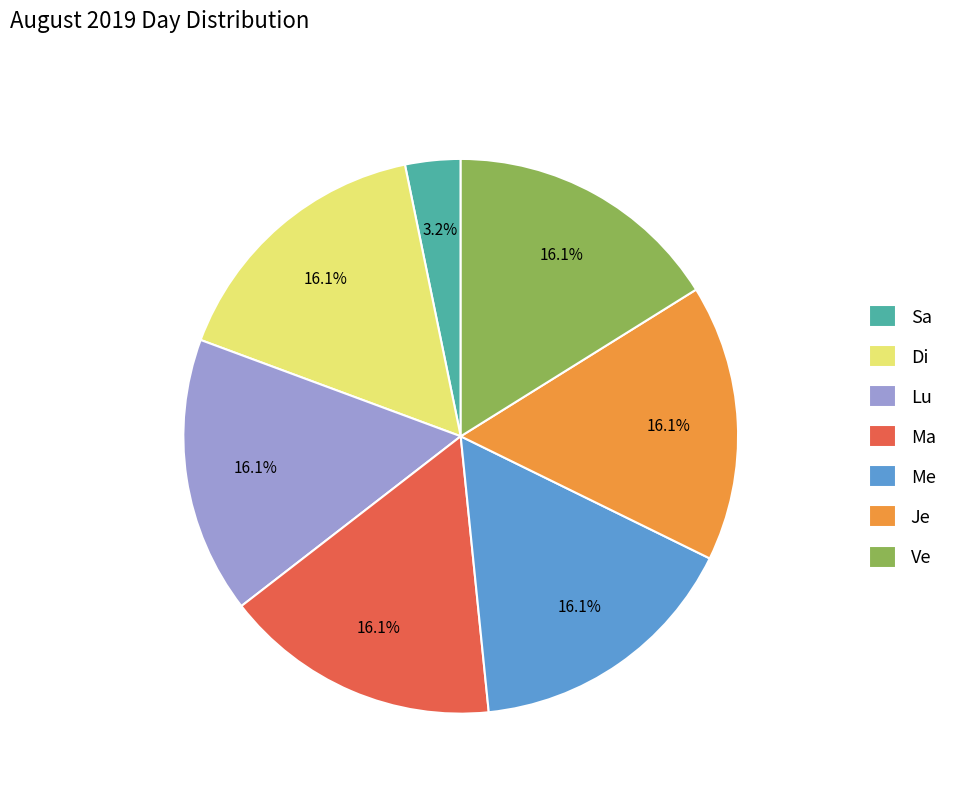

To the nearest percent, what is the combined percentage of Me and Lu?

32%